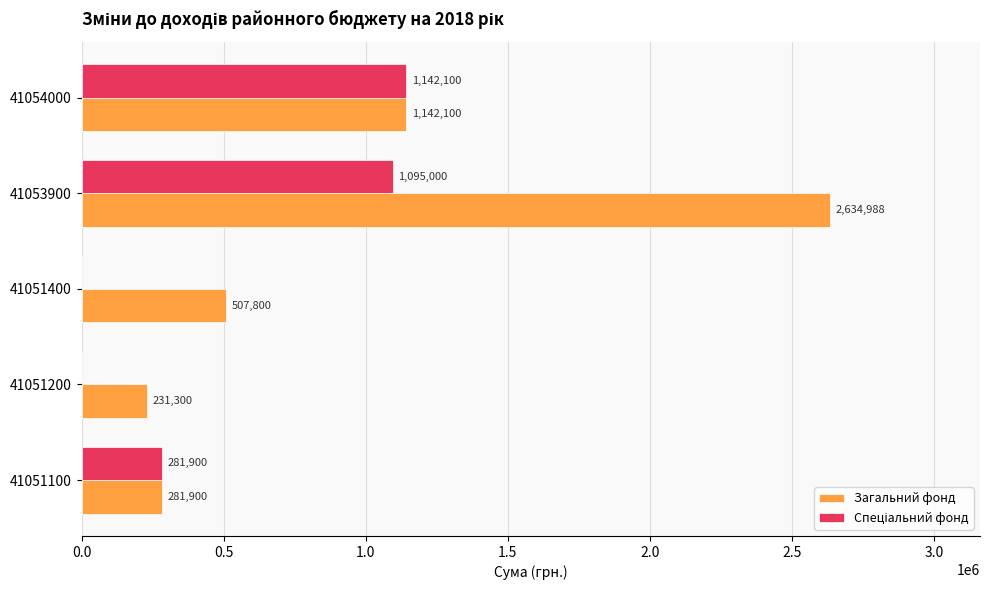

Which series has the largest total across all categories?

Загальний фонд